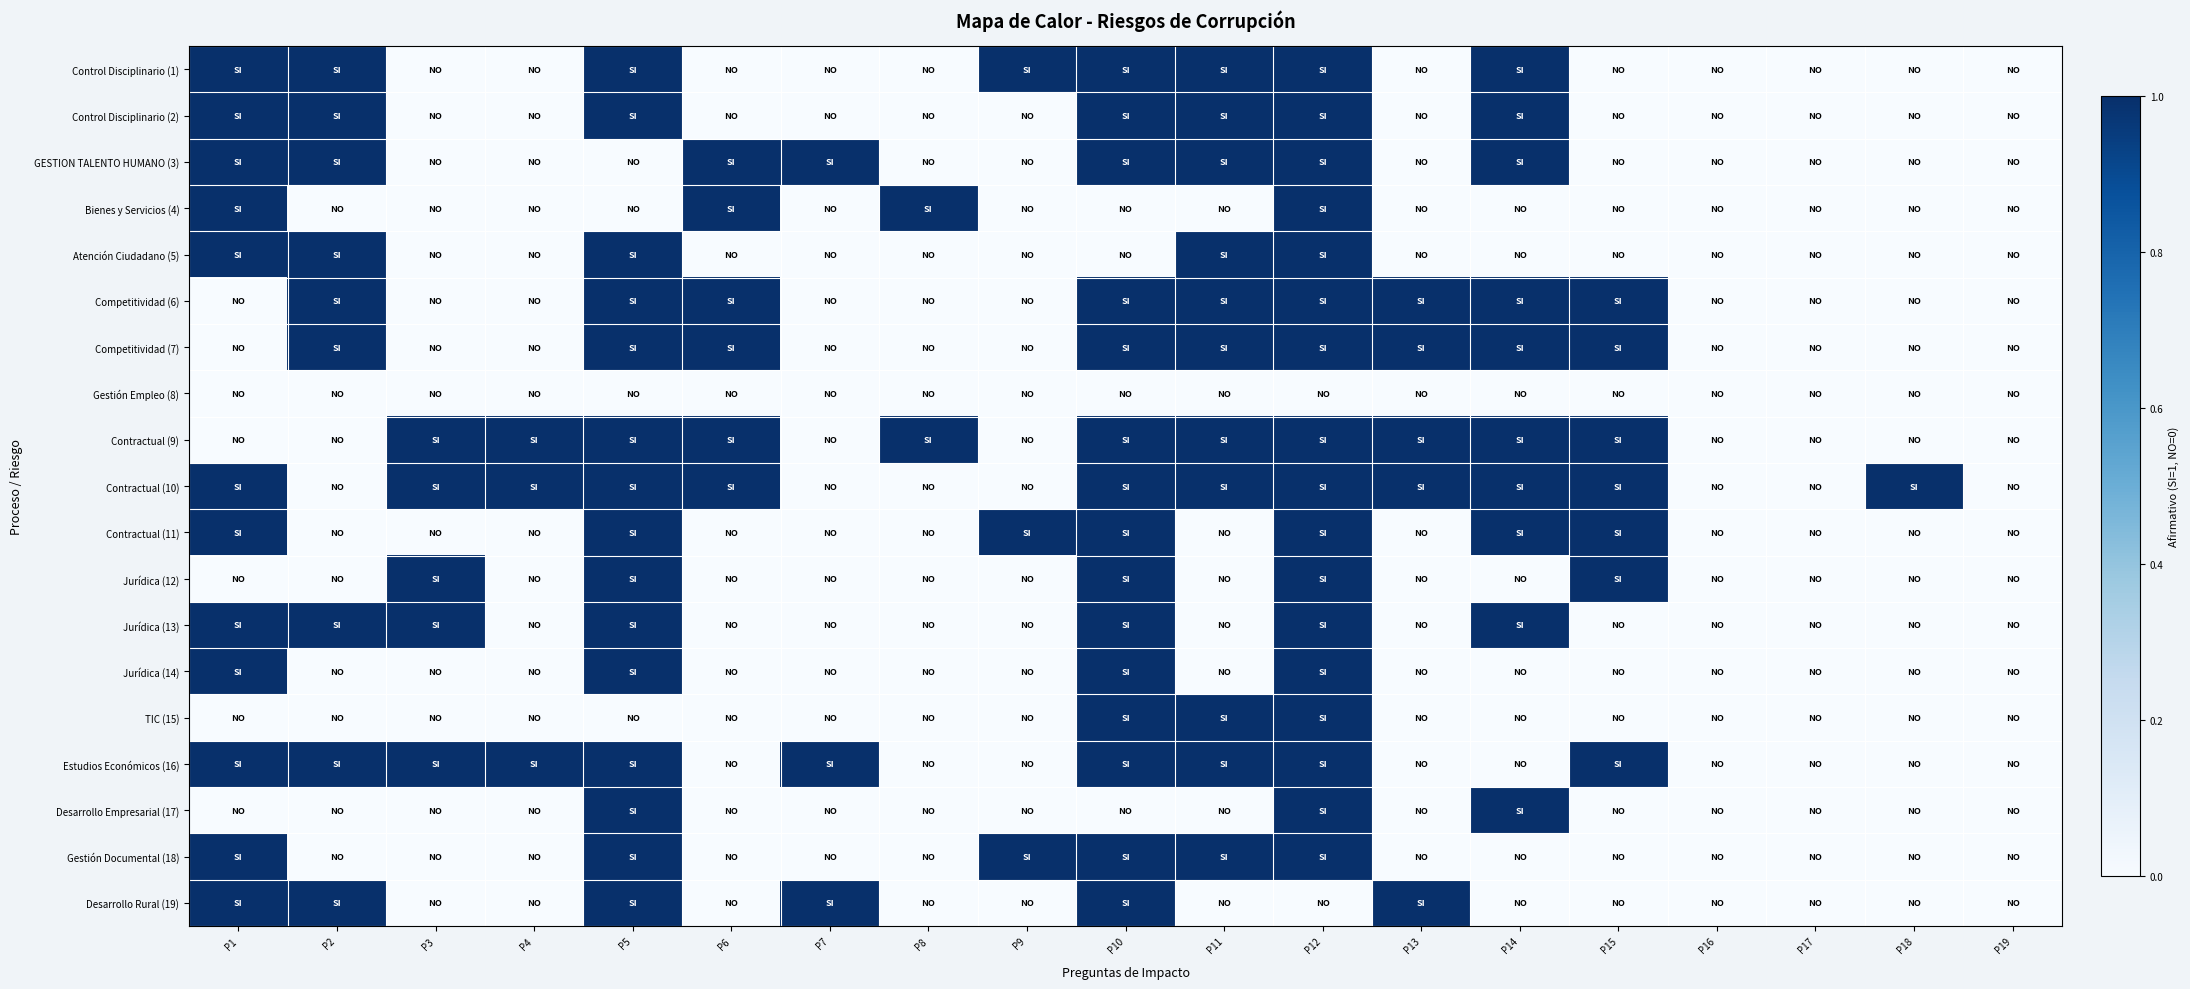

Which series has the largest range (max minus min)?

Control Disciplinario (1)